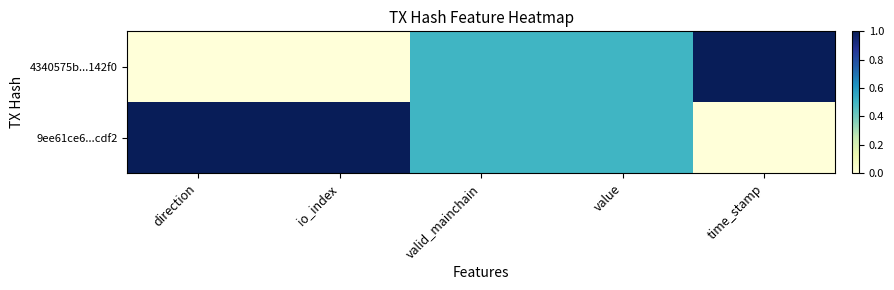

What is the difference between the 4340575b...142f0 values at time_stamp and direction?

1.0